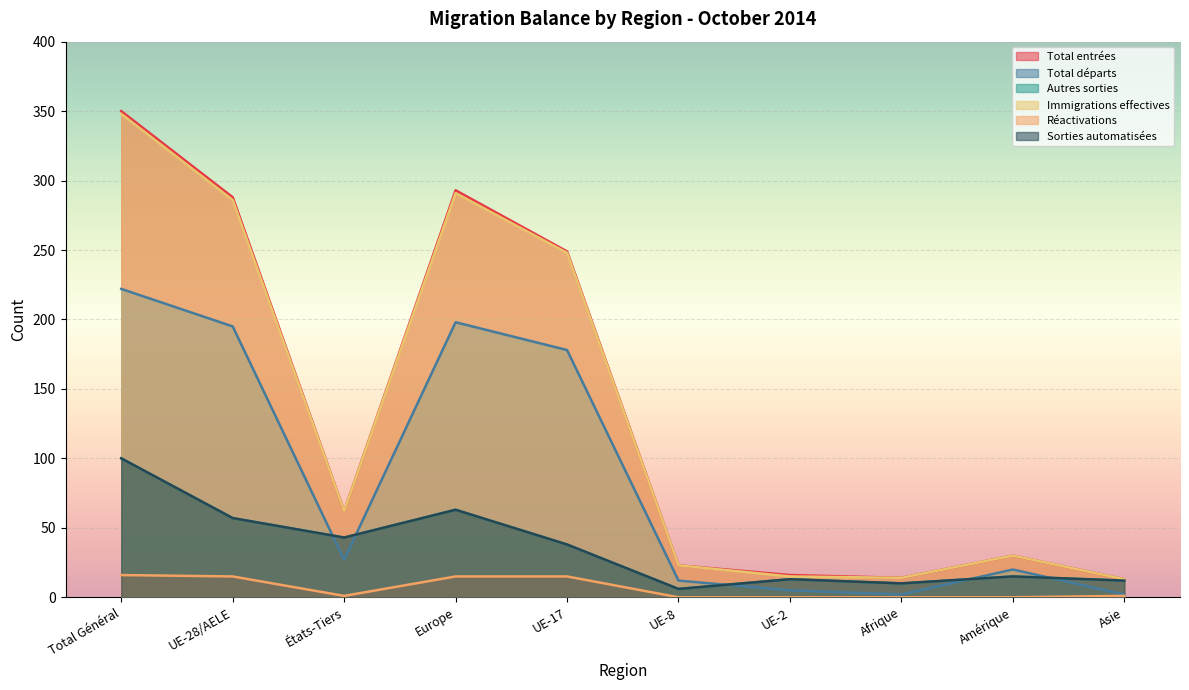

At which category is the sum across all series the highest?

Total Général